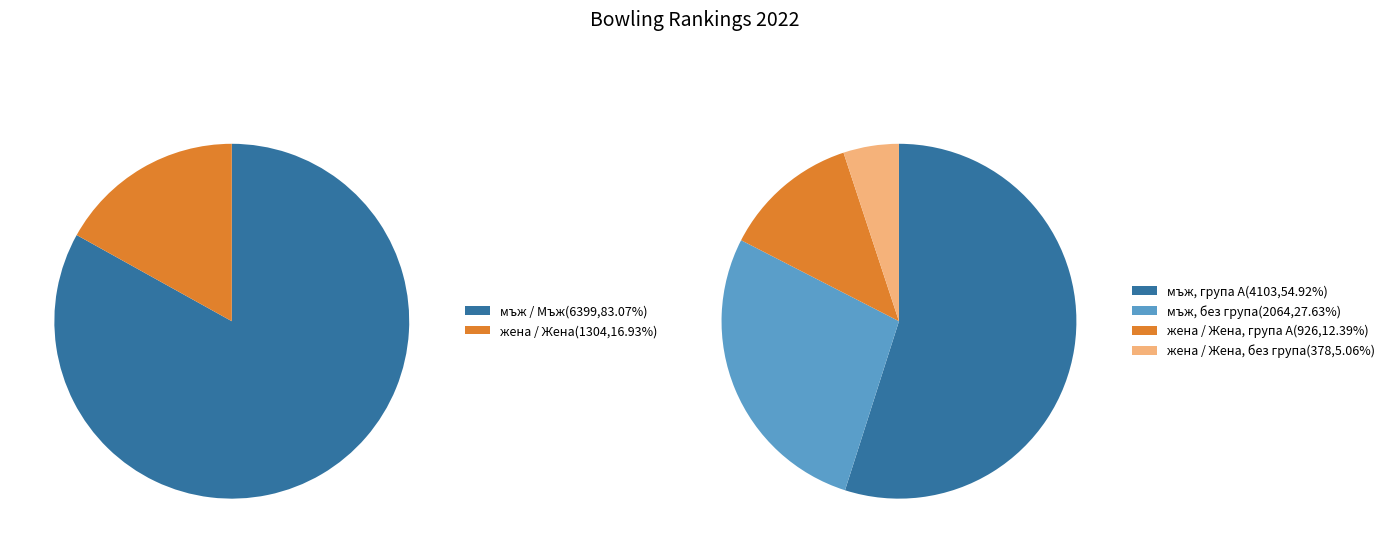

Does жена account for over 50% of the chart?

No